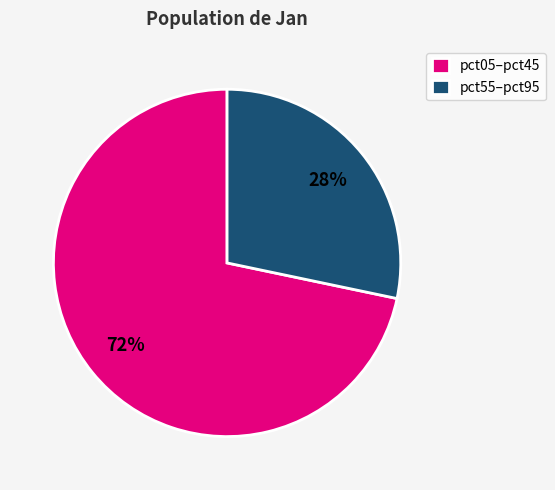

Combined, do pct05–pct45 and pct55–pct95 account for over 50%?

Yes